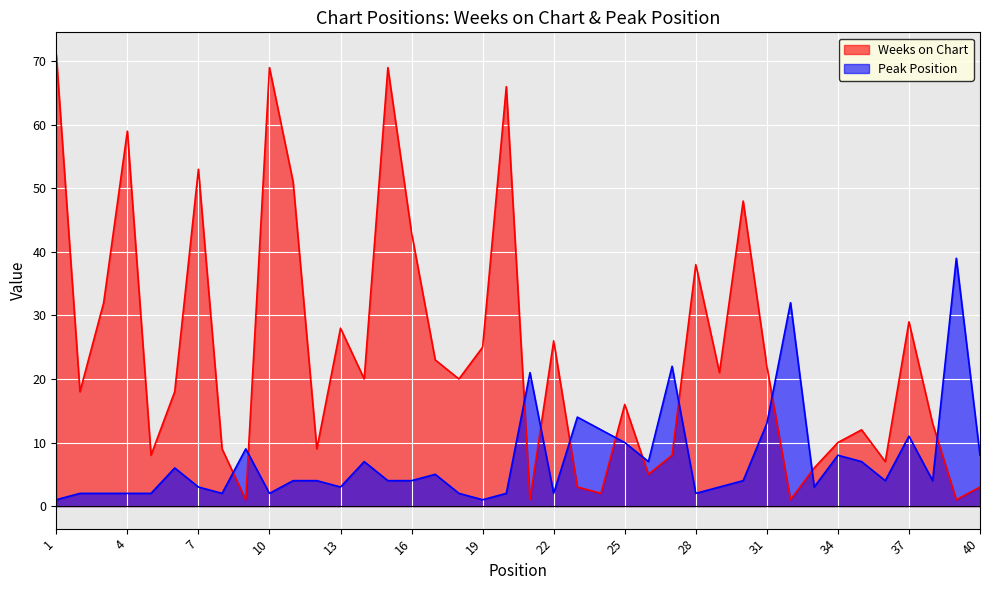

What is the difference between the Weeks on Chart values at 32 and 6?

17